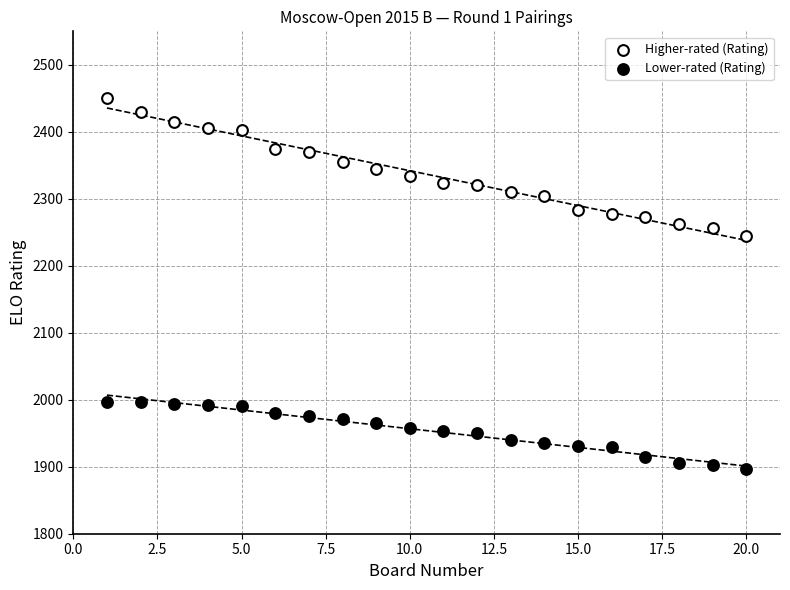

What are all the series names shown in the legend?

Higher-rated (Rating), Lower-rated (Rating)